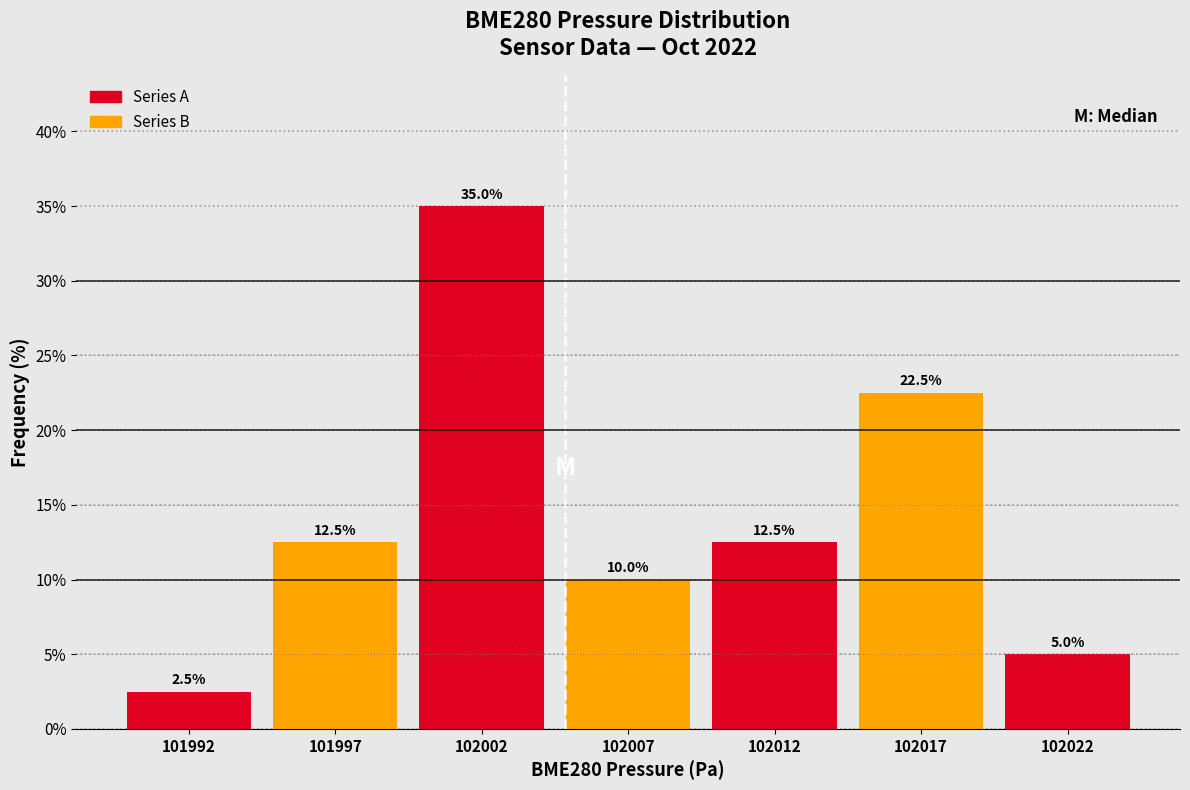

Reading left to right, extract all data points from this chart.

101992=2.5	101997=12.5	102002=35.0	102007=10.0	102012=12.5	102017=22.5	102022=5.0